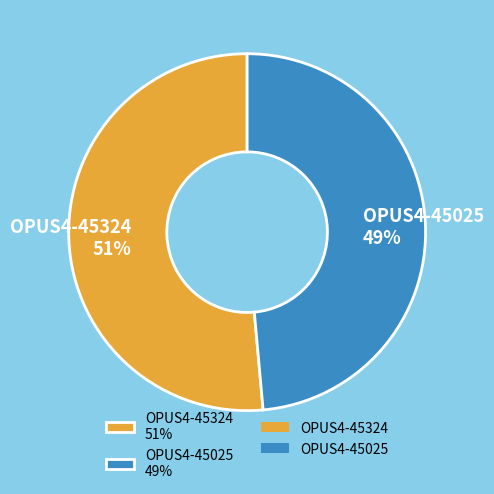

Does OPUS4-45025 account for over 50% of the chart?

No